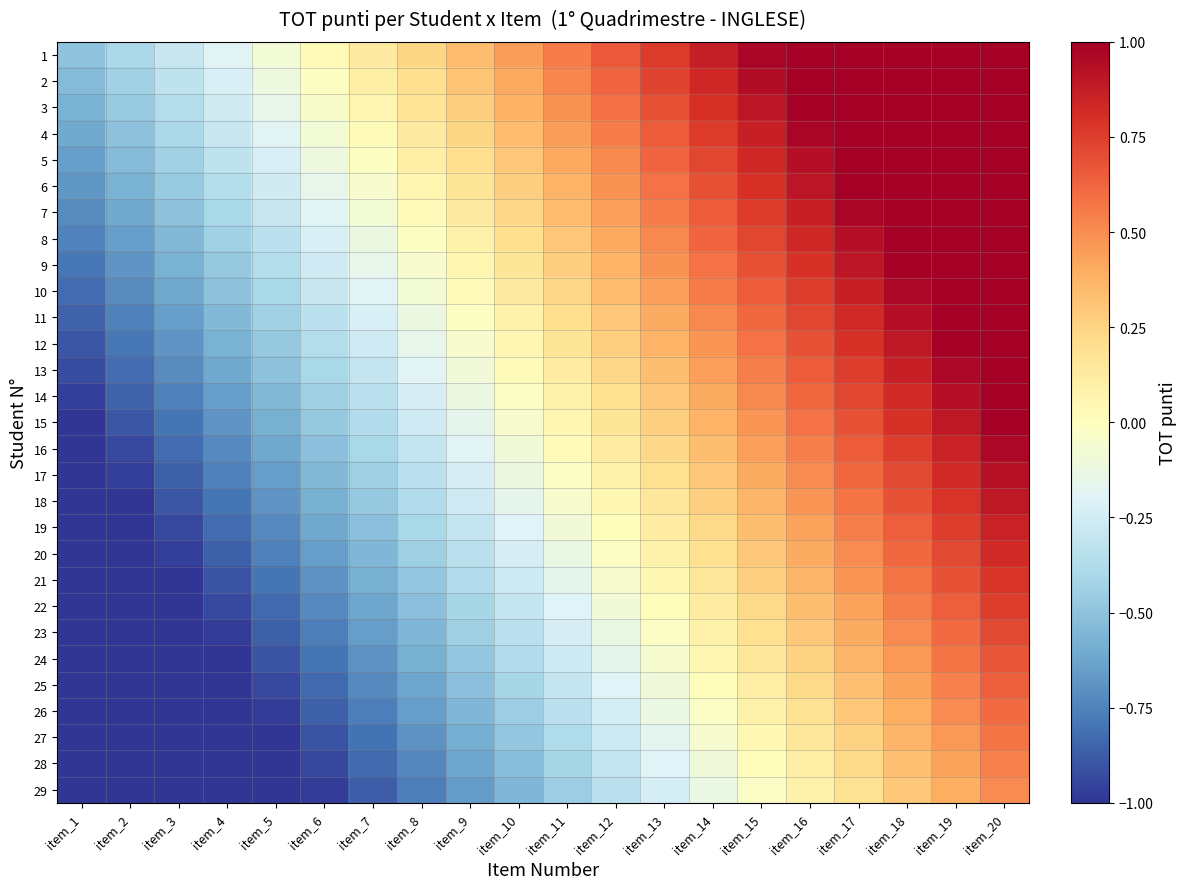

What is the difference between the highest and lowest values at item_3?

1.0